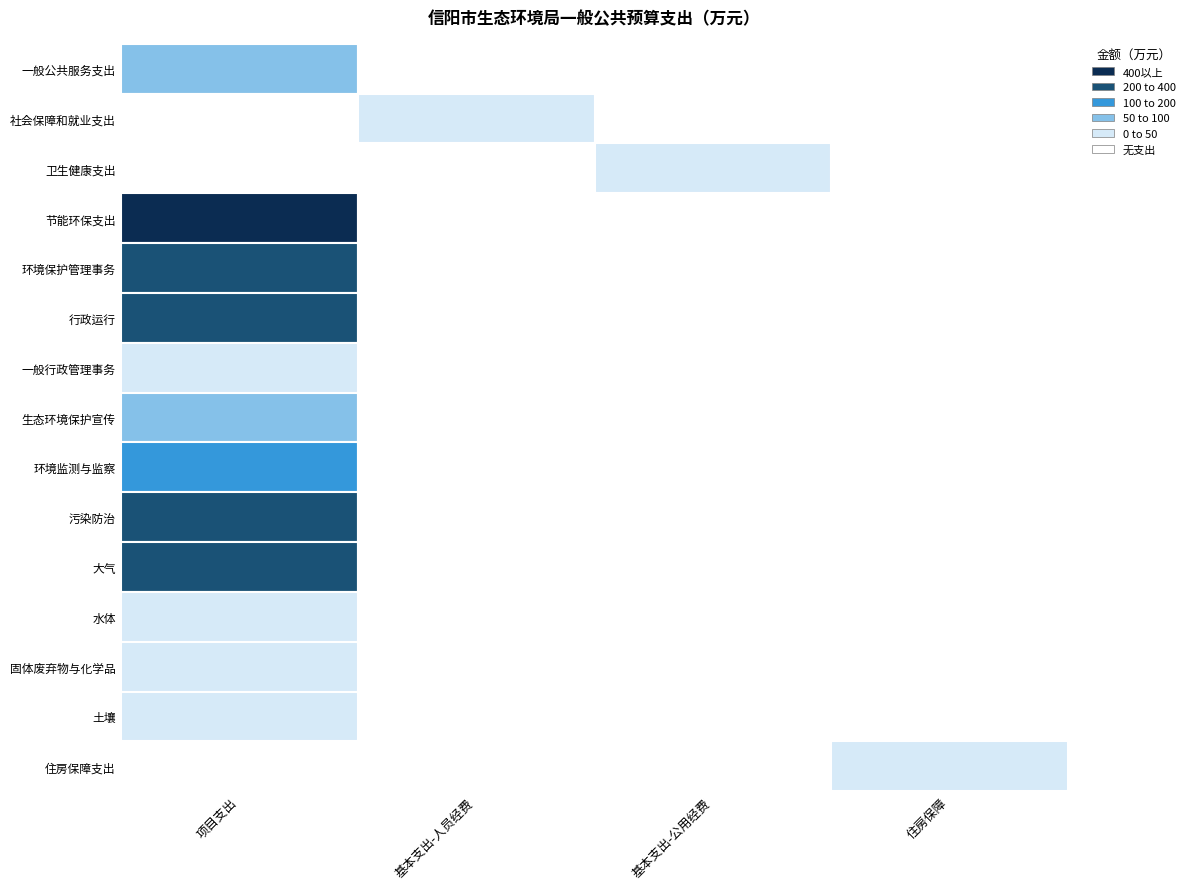

Is it true that 行政运行 equals 0.0 at 1?

True